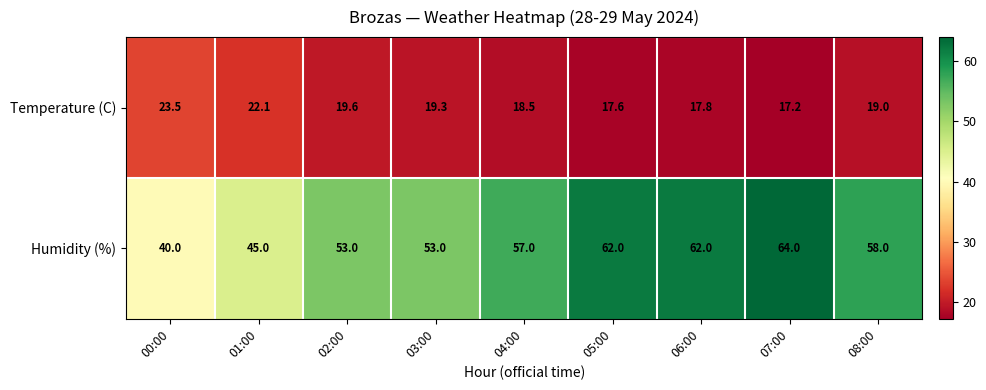

At which label is Temperature (C) closest to 20?

02:00